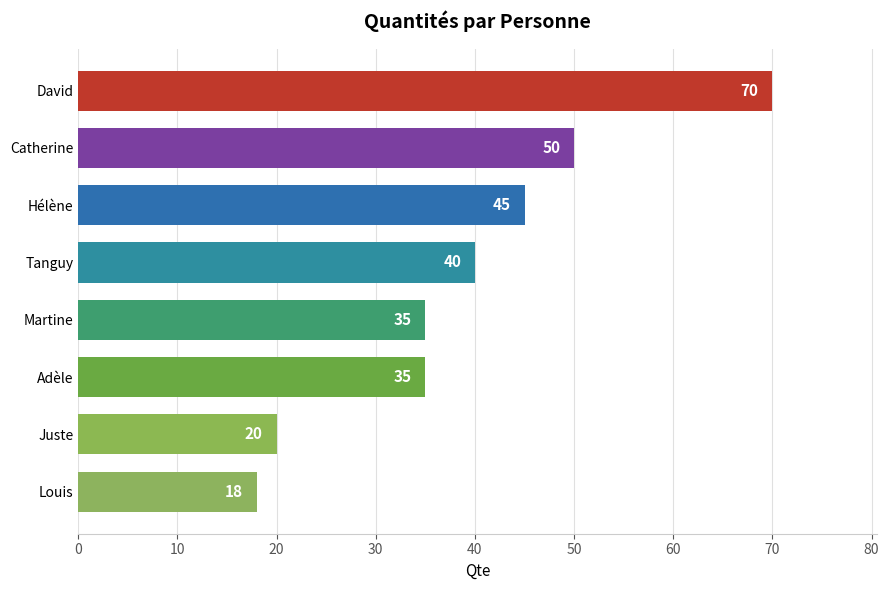

Which has a higher value, Martine or Hélène?

Hélène